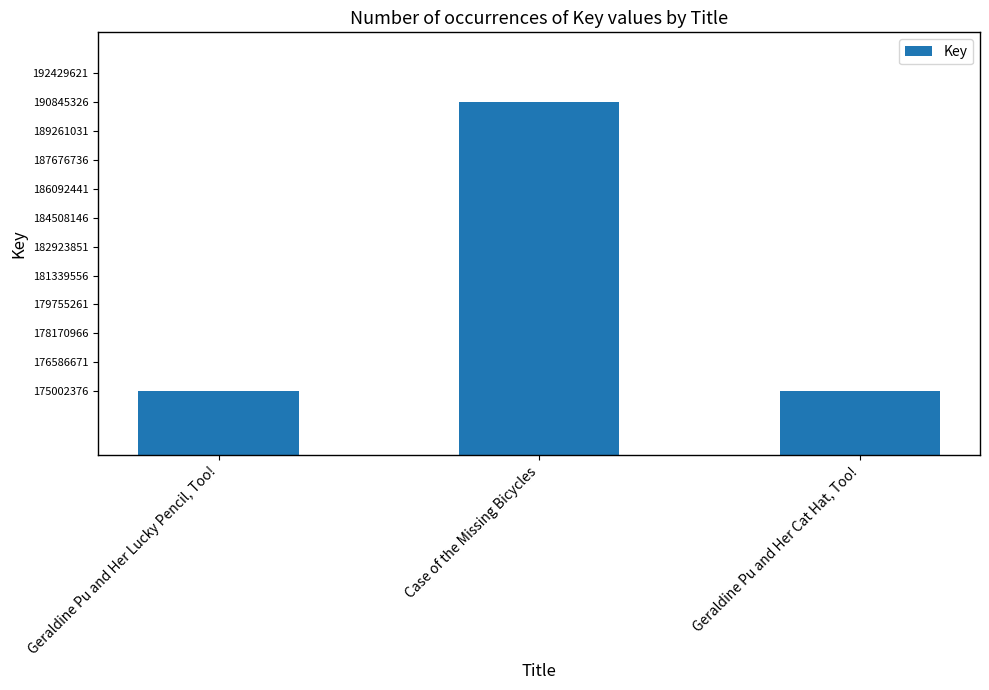

Which has a higher value, Case of the Missing Bicycles or Geraldine Pu and Her Cat Hat, Too!?

Case of the Missing Bicycles